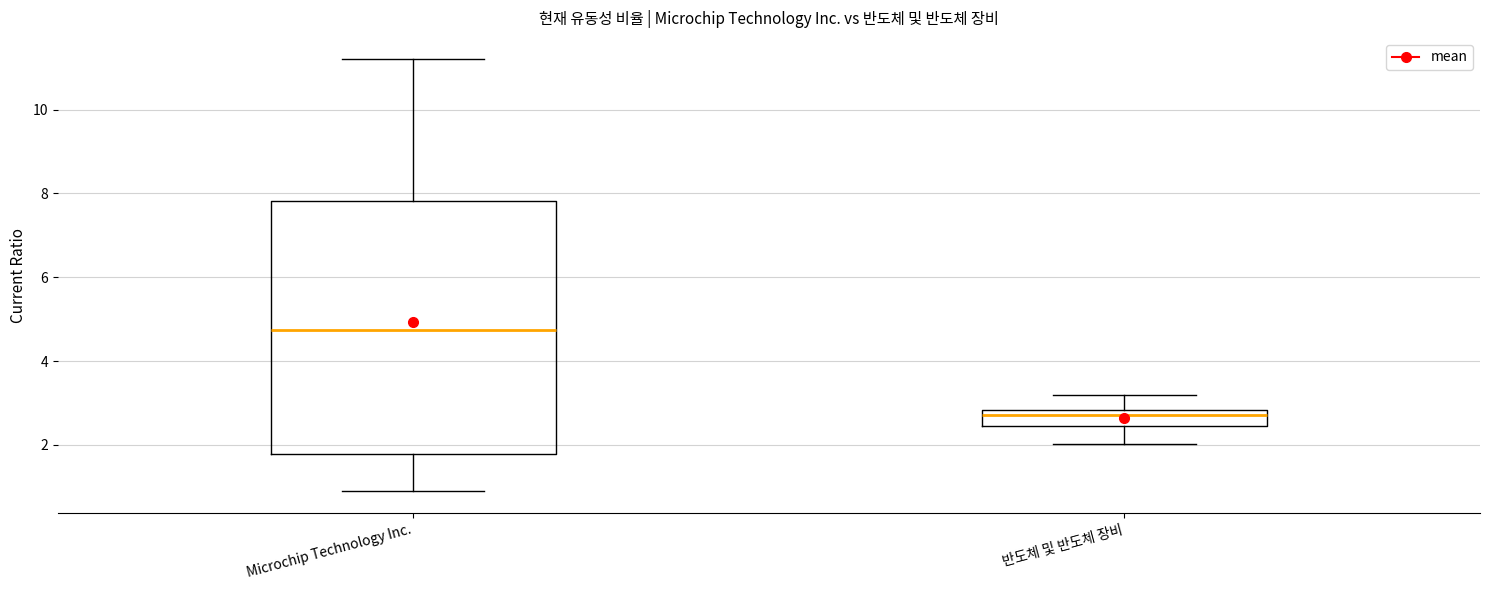

Which box's median line is the lowest?

반도체 및 반도체 장비